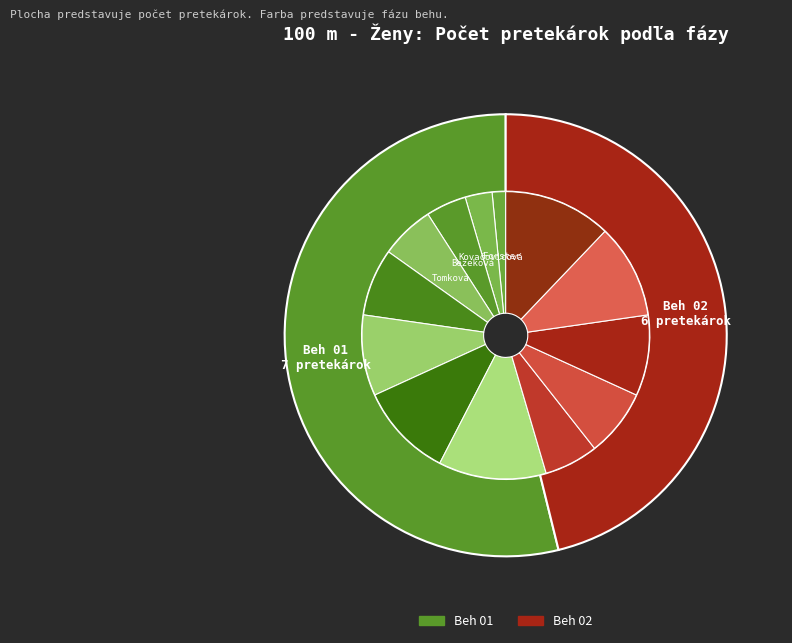

How many segments does this pie chart have?

2